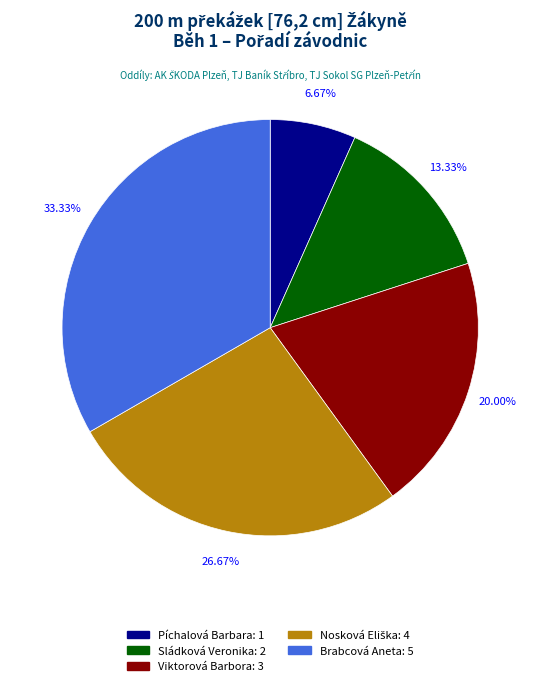

To the nearest percent, what is the difference between the Viktorová Barbora and Píchalová Barbara slice percentages?

13%